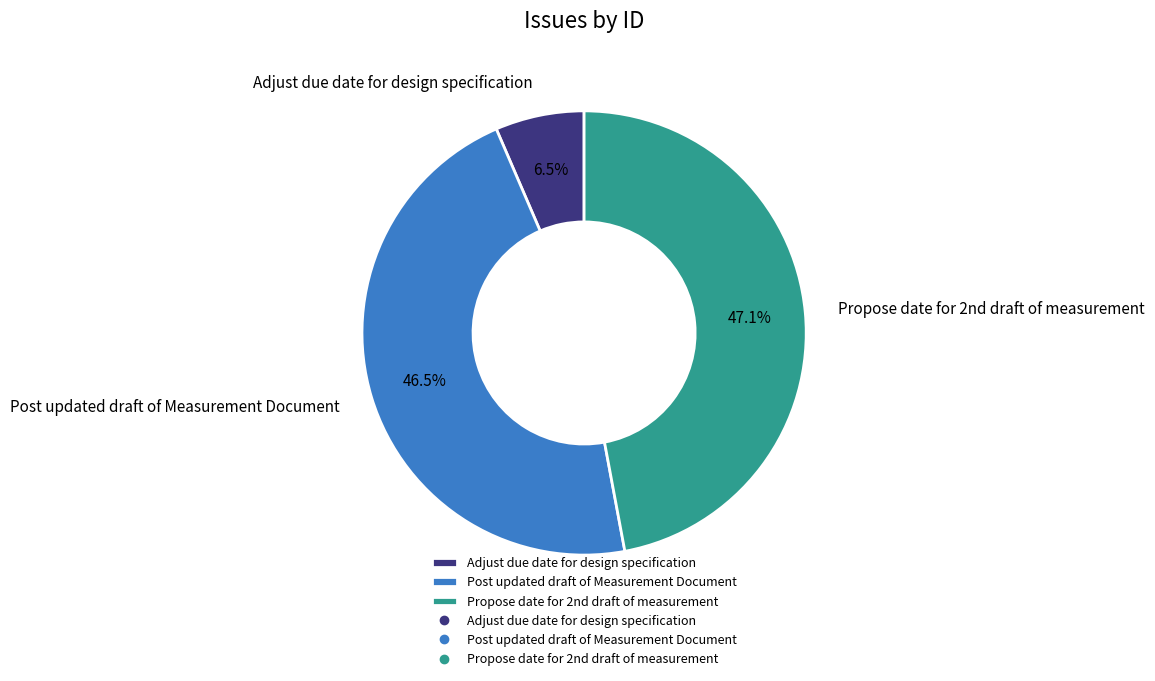

How many segments does this pie chart have?

3